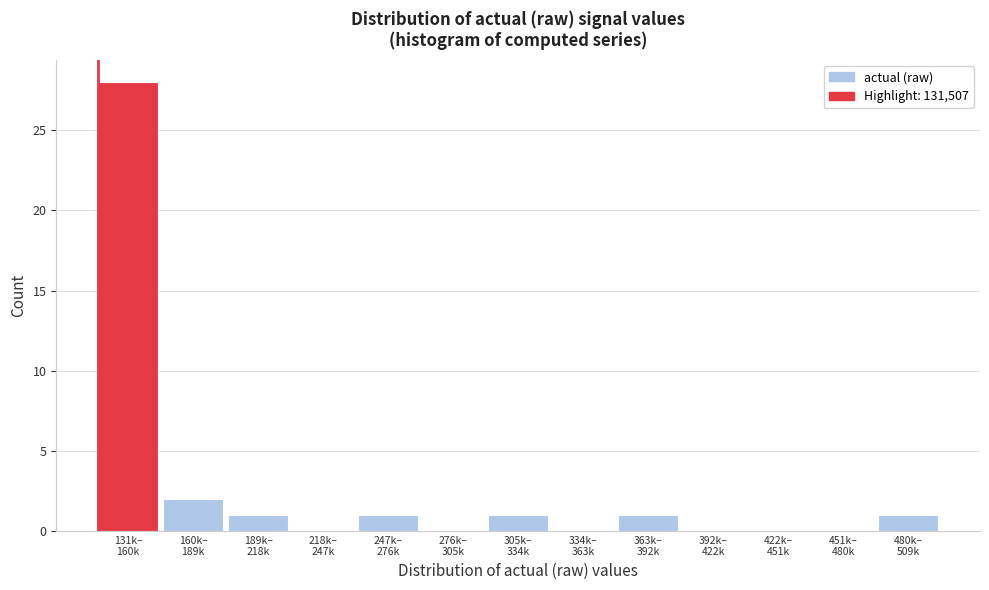

What is the maximum value shown in the chart?

28